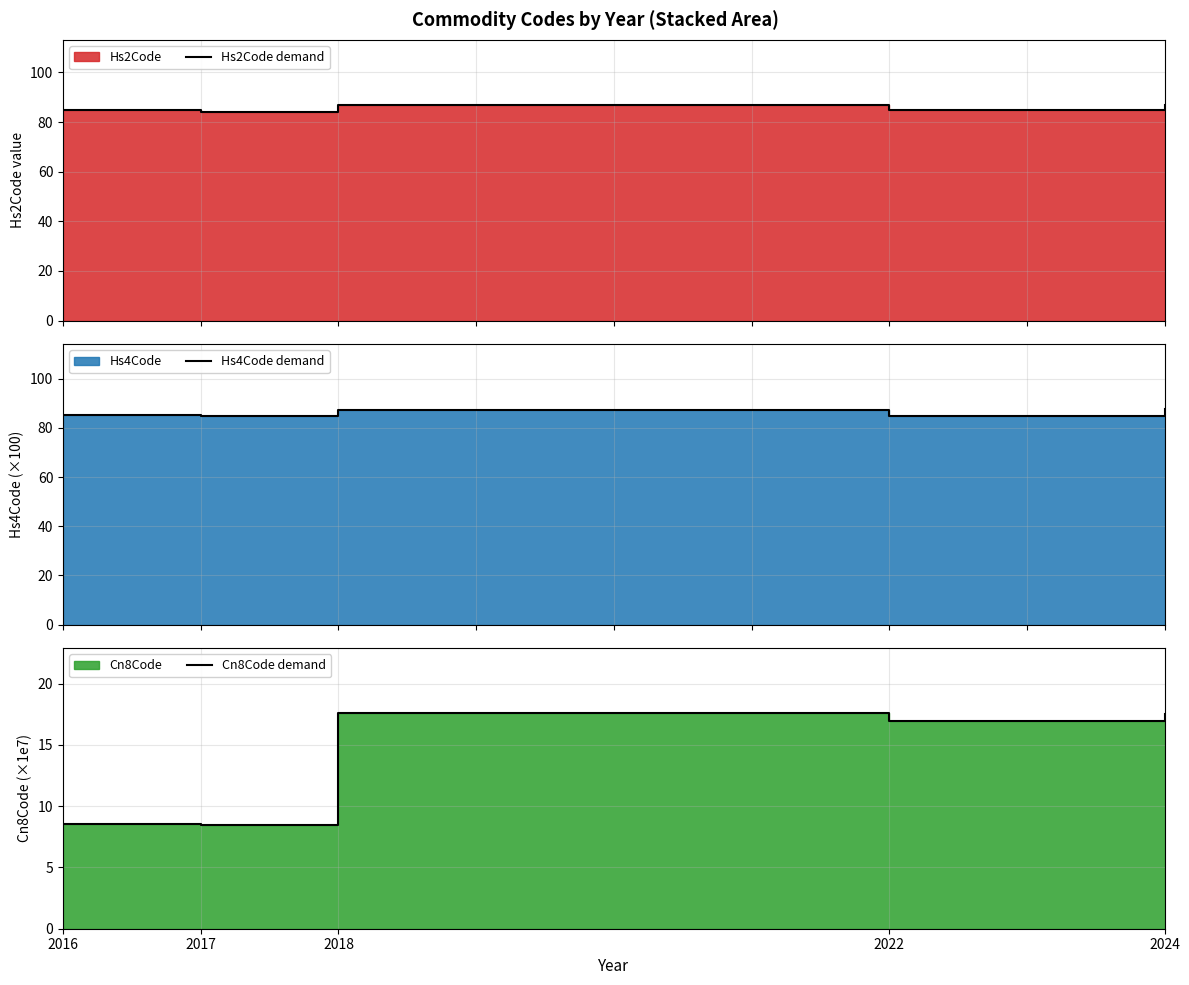

True or false: Hs4Code demand and Cn8Code demand intersect in this chart.

False